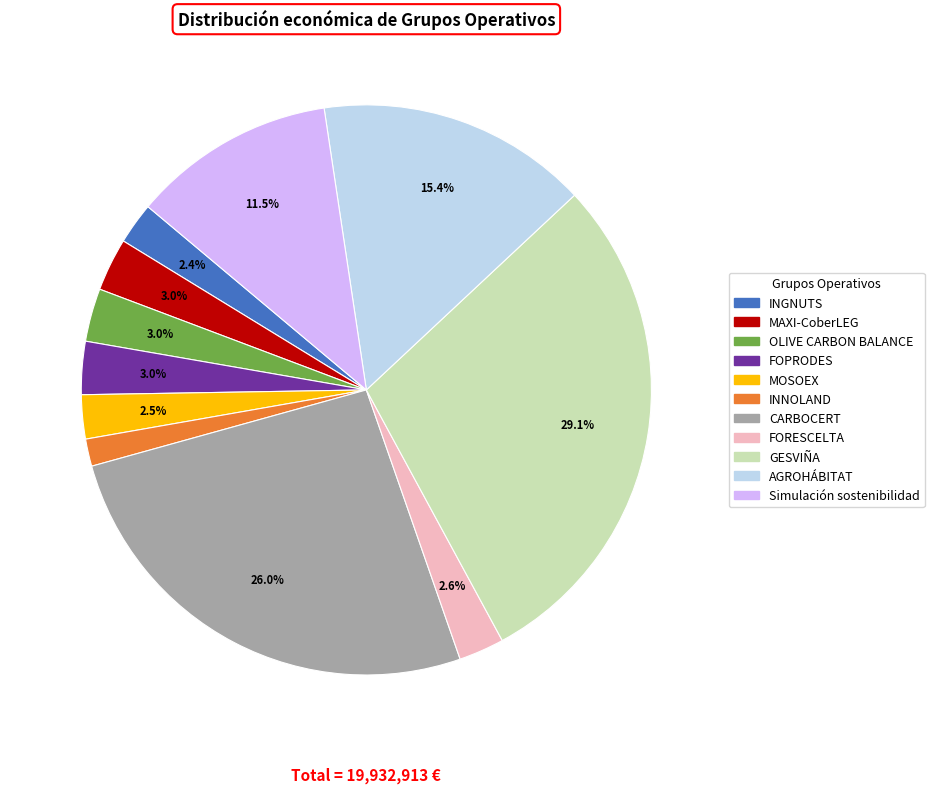

What is the total percentage of MAXI-CoberLEG and FOPRODES?

6.0%